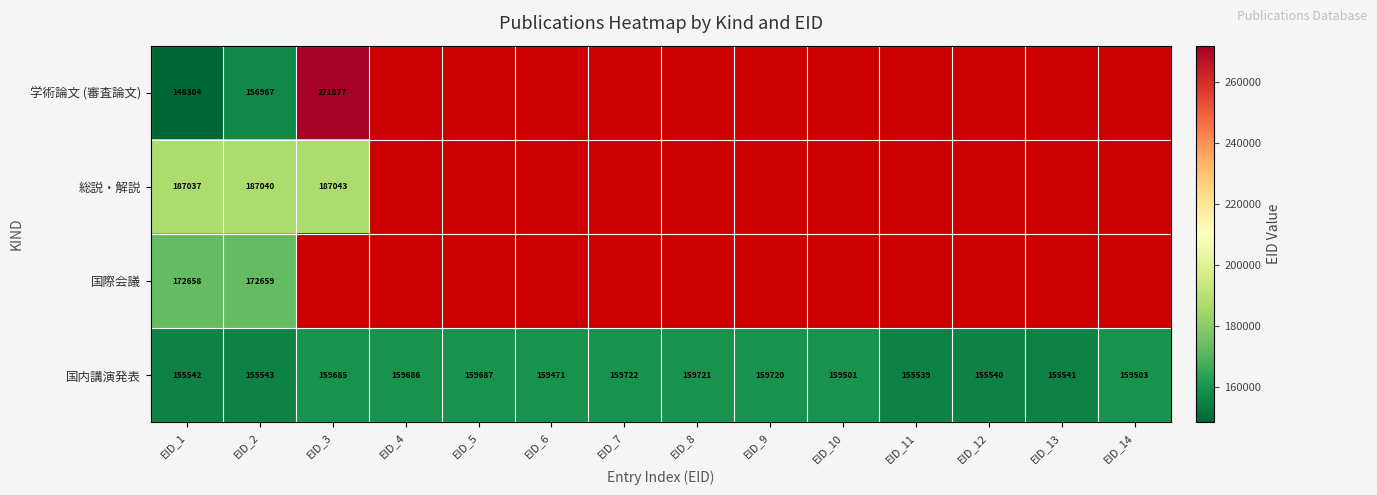

The 国際会議 series shows 172658 at EID_1. True or false?

True